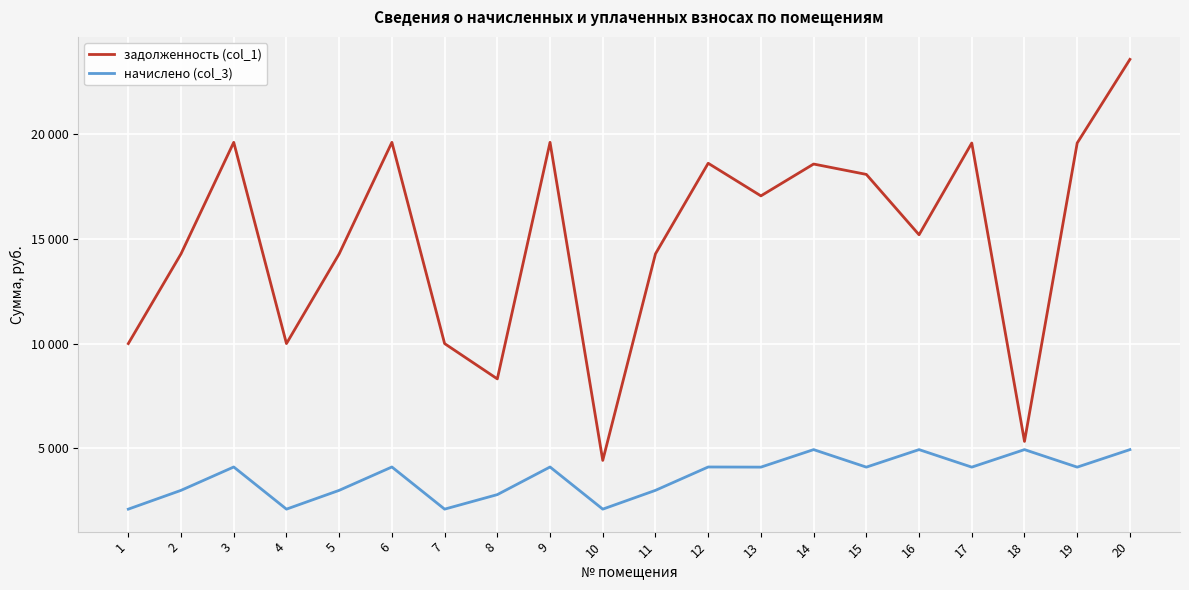

True or false: начислено (col_3) and задолженность (col_1) intersect in this chart.

False